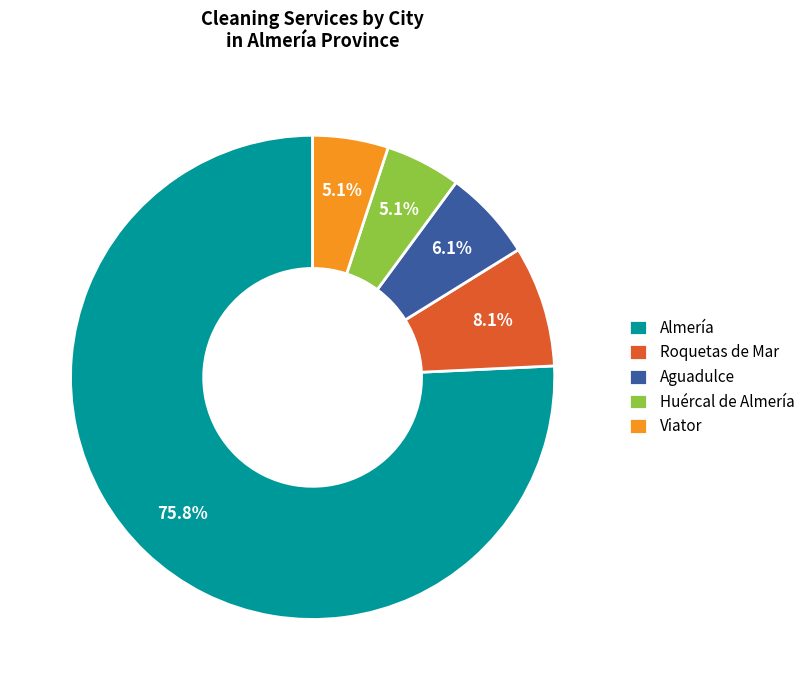

The Roquetas de Mar slice represents 1% of the pie. True or false?

False